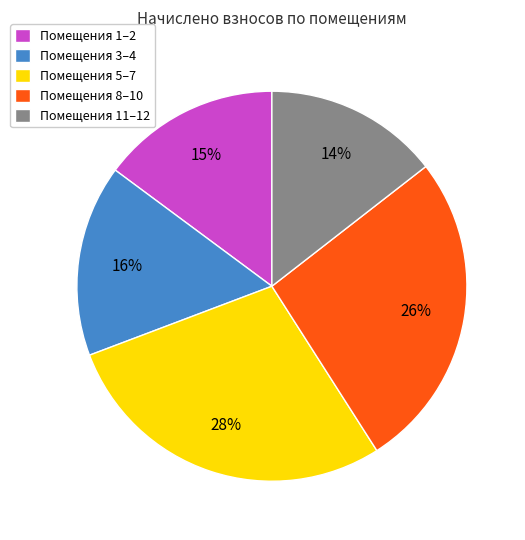

Is there a majority slice in this chart?

No